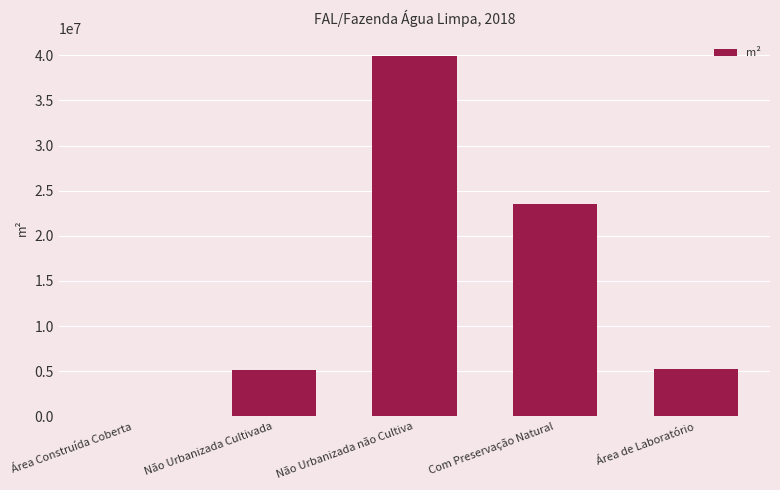

What is the sum of the values at Com Preservação Natural and Área de Laboratório?

28822200